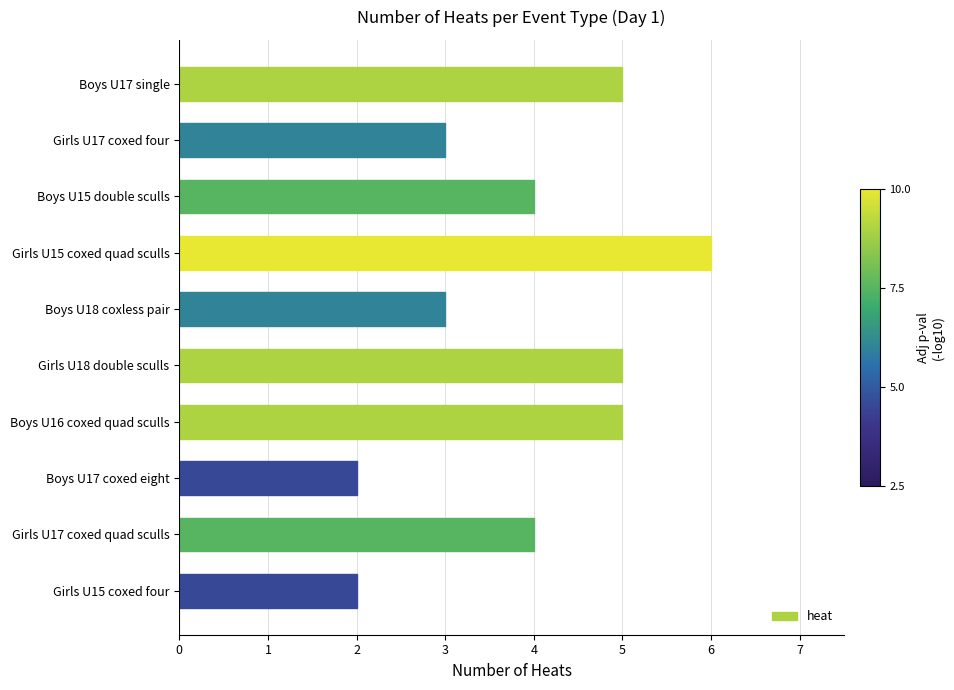

How many values are between 3 and 5?

7